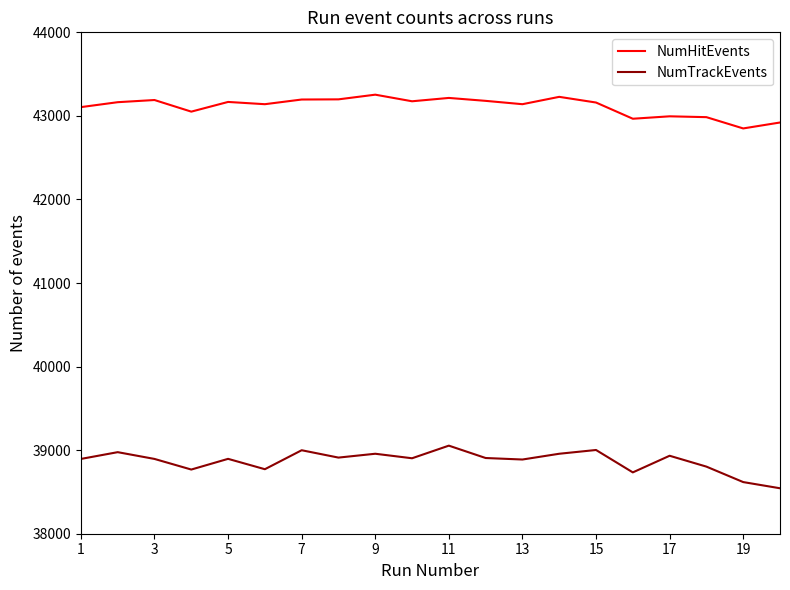

What is the average value of the NumHitEvents series?

43114